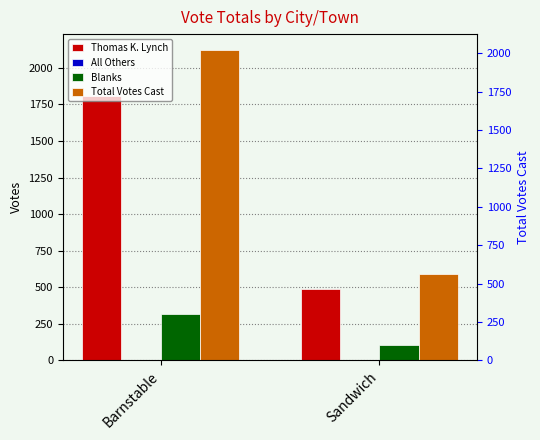

What is the sum of all Thomas K. Lynch values?

2295